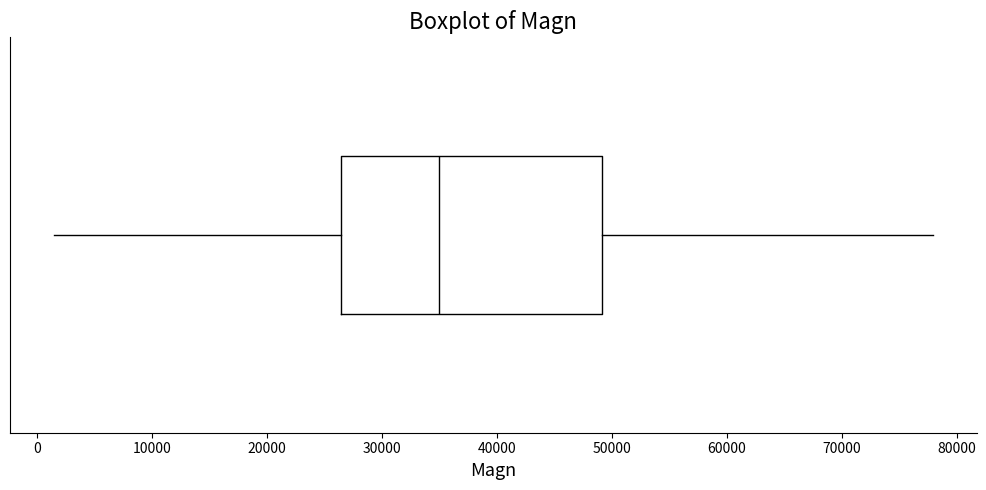

Transcribe this box plot: give where the median line is, the range the box spans, and where the two whiskers end, as read against the x-axis. The values are not printed on the chart, so give them approximately, as read against the axis.

median 35000, box 26000 to 49000, whiskers 1000 to 78000